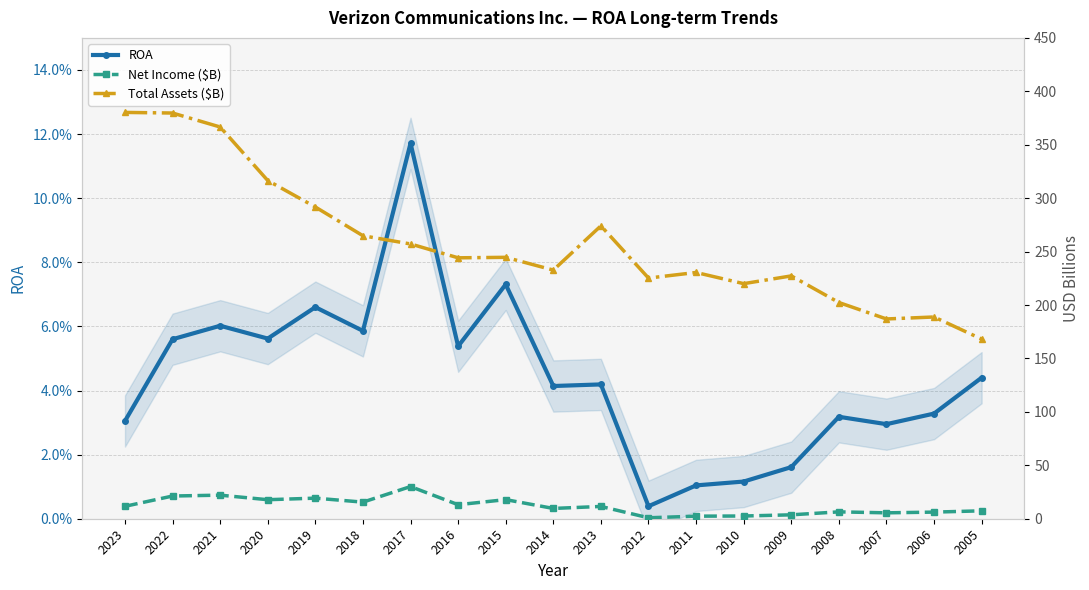

True or false: Total Assets ($B) and Net Income ($B) intersect in this chart.

False